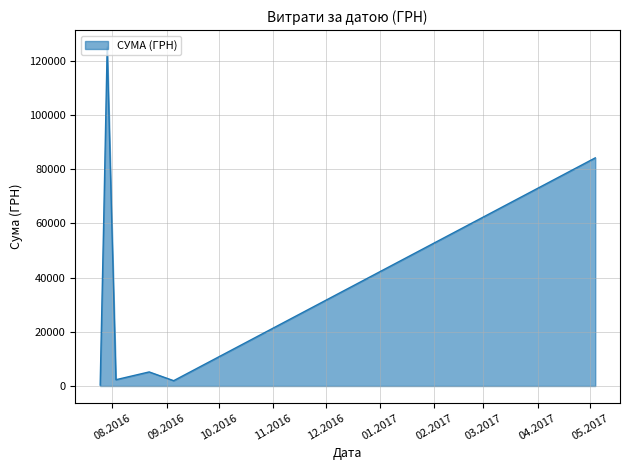

What is the average value?

39956.4